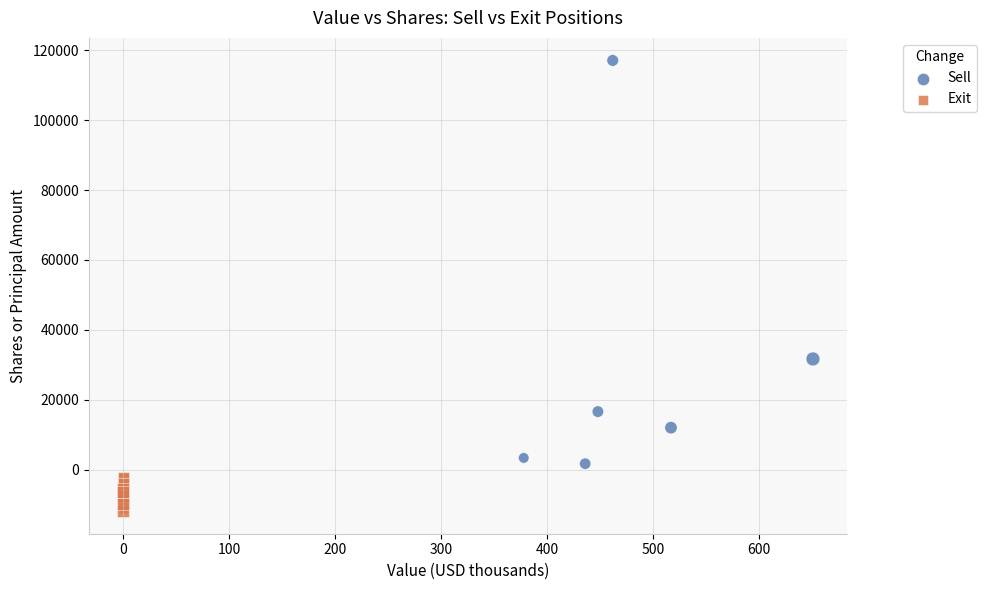

Which series reaches the maximum Y coordinate?

Sell